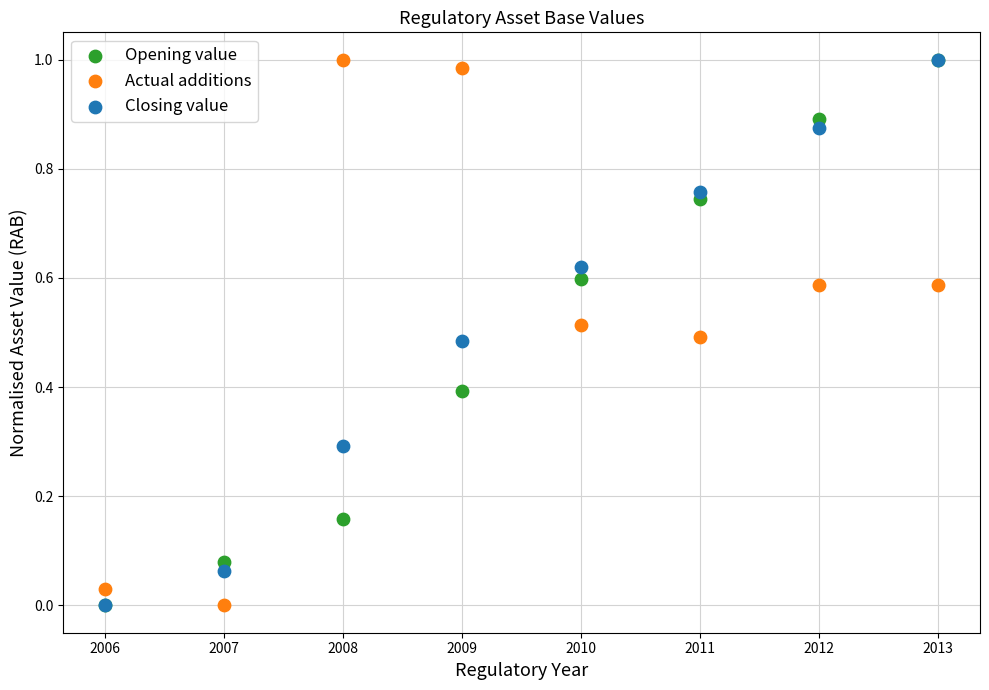

What are all the series names shown in the legend?

Opening value, Actual additions, Closing value